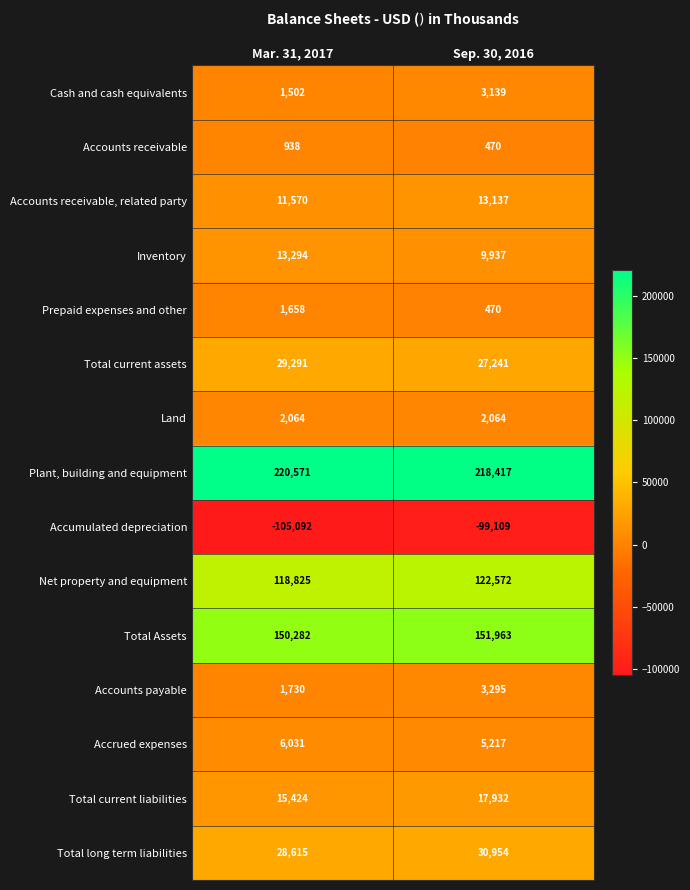

What is the sum of the Total Assets values at Sep. 30, 2016 and Mar. 31, 2017?

302245